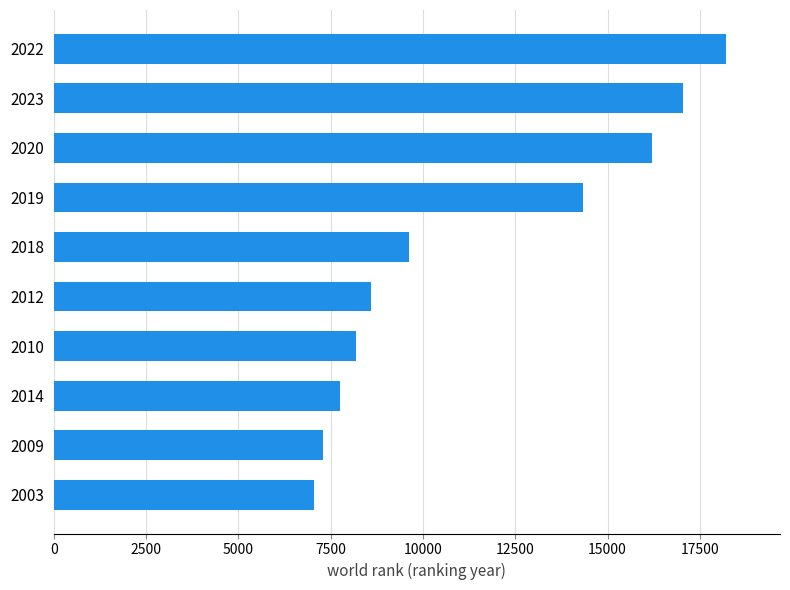

What is the smallest value displayed?

7060